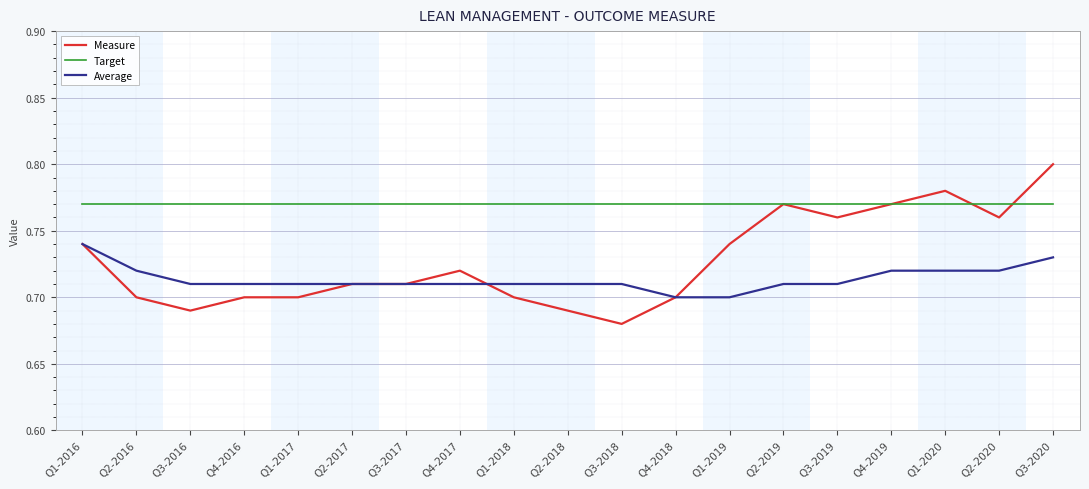

At which label is Measure closest to 0?

Q3-2018